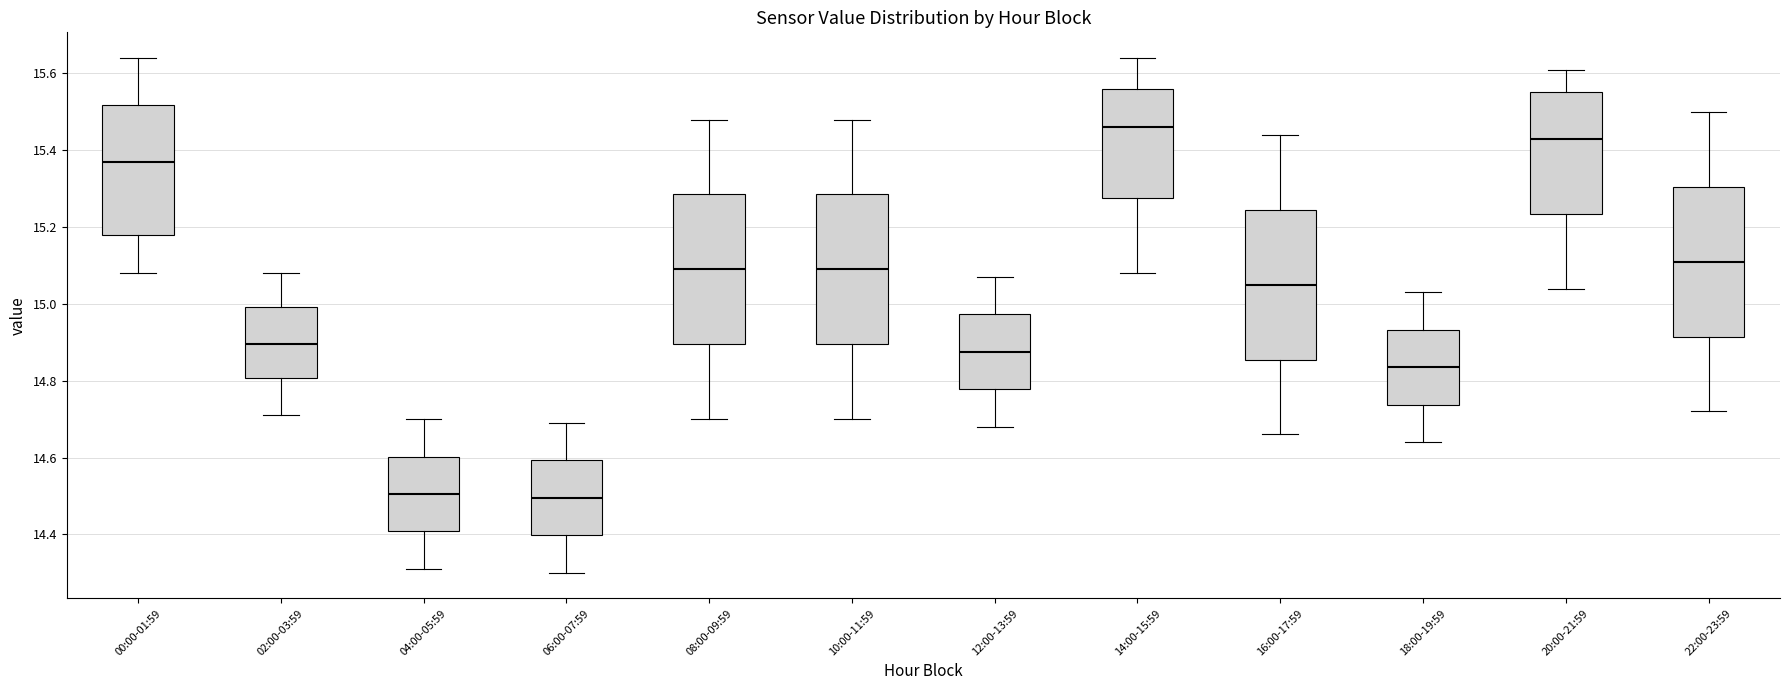

Reading left to right, read every box against the y-axis: the position of its median line, the range the box covers, and the ends of its whiskers. The values are not printed on the chart, so give them approximately, as read against the axis.

00:00-01:59: median 15.38, box 15.18 to 15.52, whiskers 15.08 to 15.64
02:00-03:59: median 14.90, box 14.80 to 15.00, whiskers 14.72 to 15.08
04:00-05:59: median 14.50, box 14.40 to 14.60, whiskers 14.32 to 14.70
06:00-07:59: median 14.50, box 14.40 to 14.60, whiskers 14.30 to 14.70
08:00-09:59: median 15.10, box 14.90 to 15.28, whiskers 14.70 to 15.48
10:00-11:59: median 15.10, box 14.90 to 15.28, whiskers 14.70 to 15.48
12:00-13:59: median 14.88, box 14.78 to 14.98, whiskers 14.68 to 15.08
14:00-15:59: median 15.46, box 15.28 to 15.56, whiskers 15.08 to 15.64
16:00-17:59: median 15.06, box 14.86 to 15.24, whiskers 14.66 to 15.44
18:00-19:59: median 14.84, box 14.74 to 14.94, whiskers 14.64 to 15.04
20:00-21:59: median 15.44, box 15.24 to 15.56, whiskers 15.04 to 15.62
22:00-23:59: median 15.12, box 14.92 to 15.30, whiskers 14.72 to 15.50